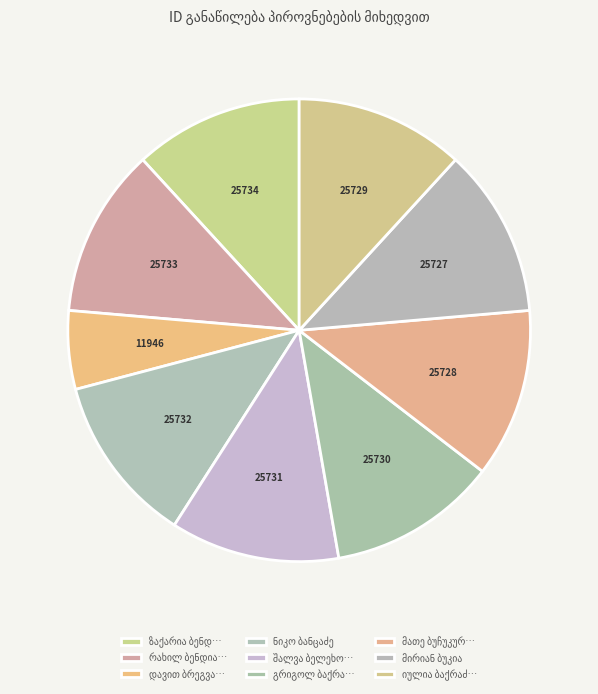

How many segments does this pie chart have?

9